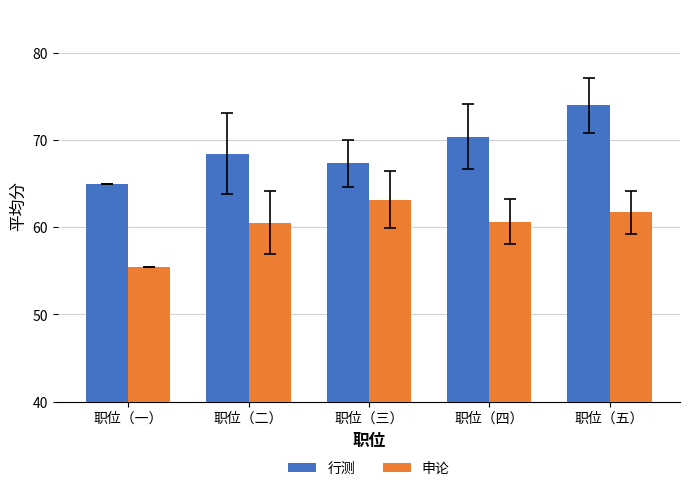

List the series in order of their peak value, highest first.

行测, 申论